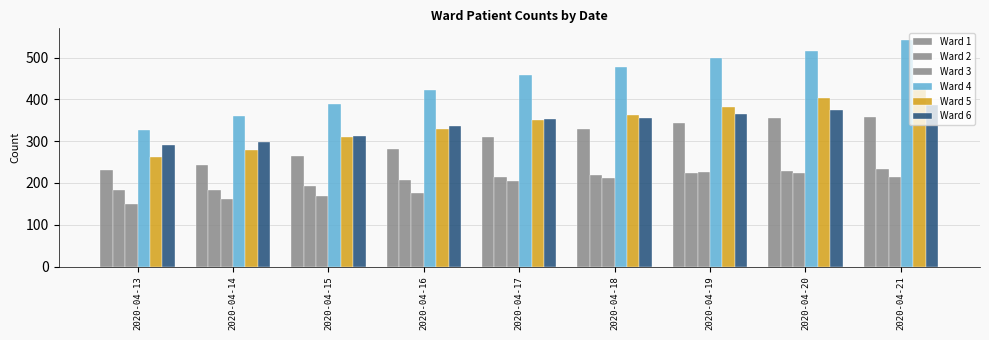

Does the chart contain stacked bars?

No